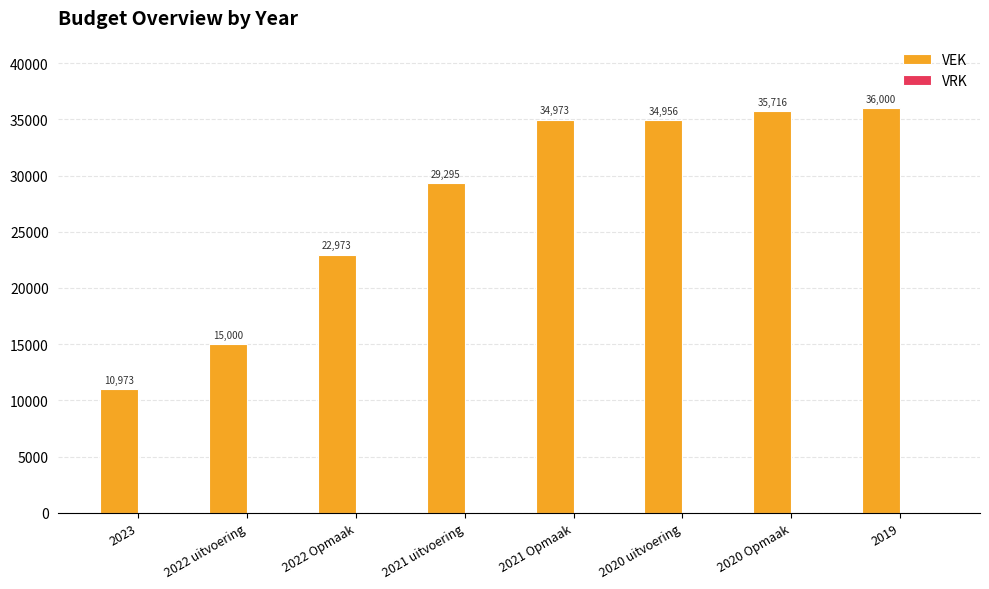

How many bars are there in total?

8